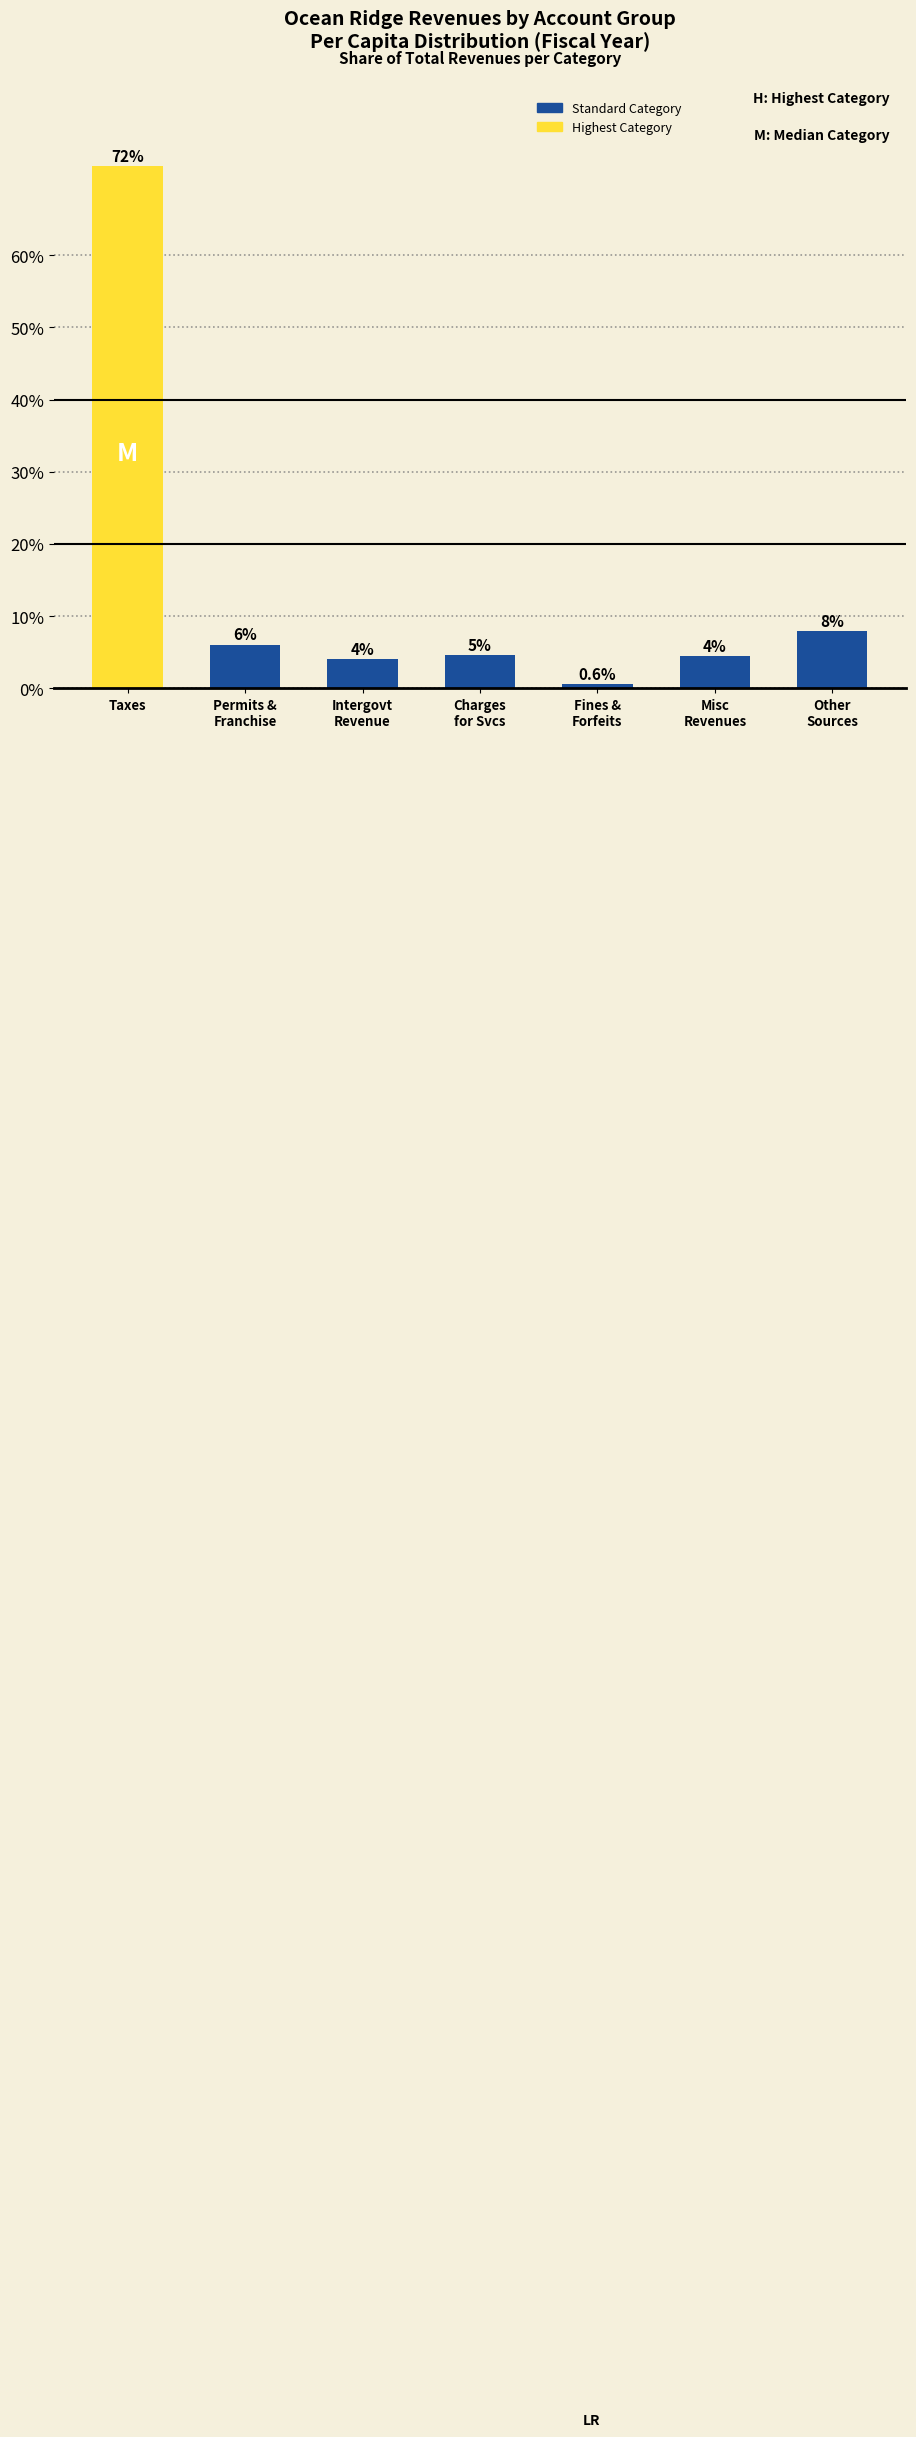

What position from the right is Taxes?

7